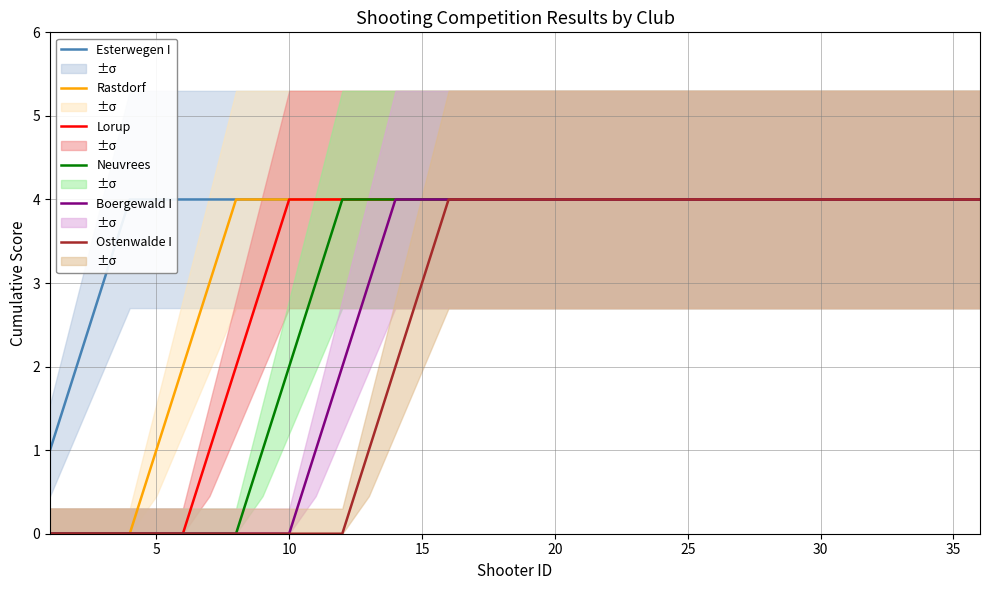

The value of Lorup at 20 is 2. True or false?

False